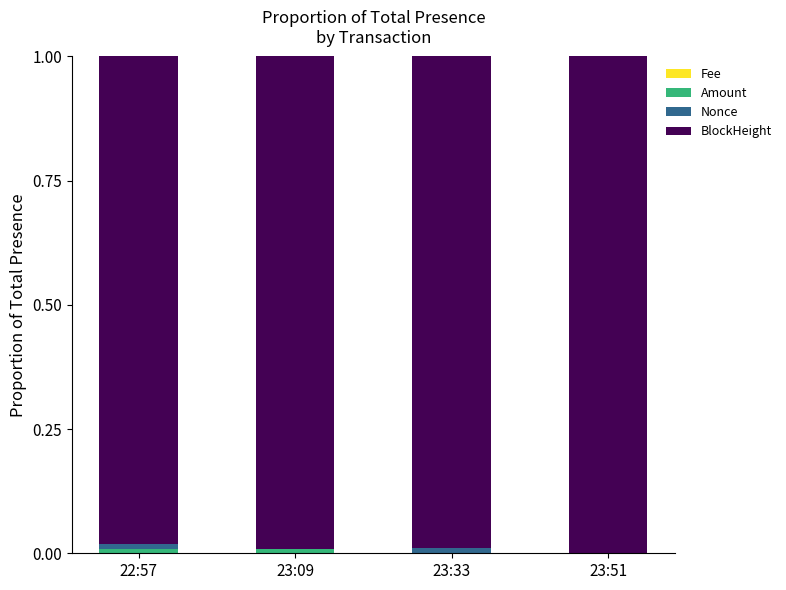

Are the bars horizontal?

No